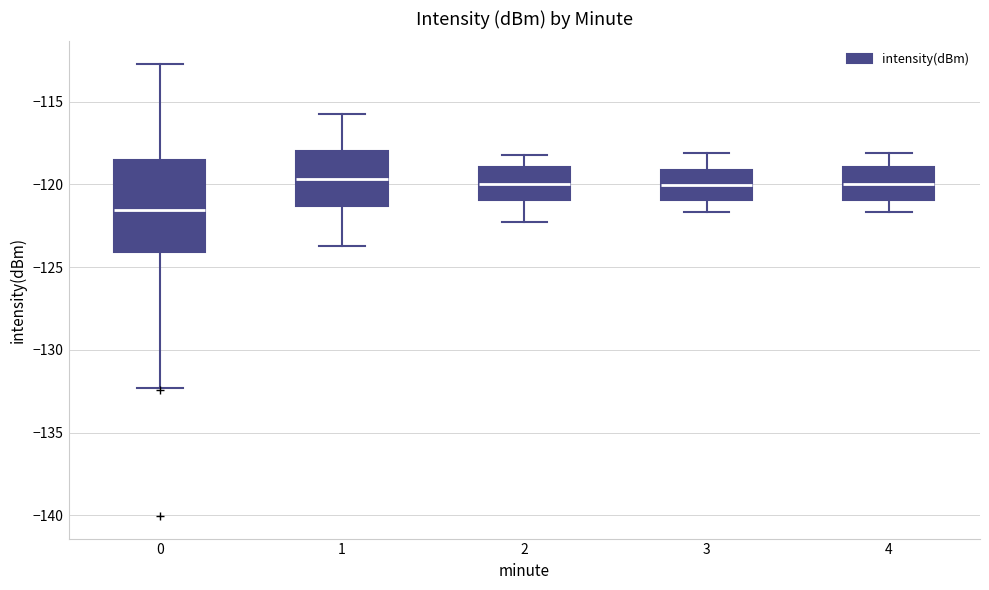

Comparing the boxes themselves (not the whiskers), which one is the tallest?

0